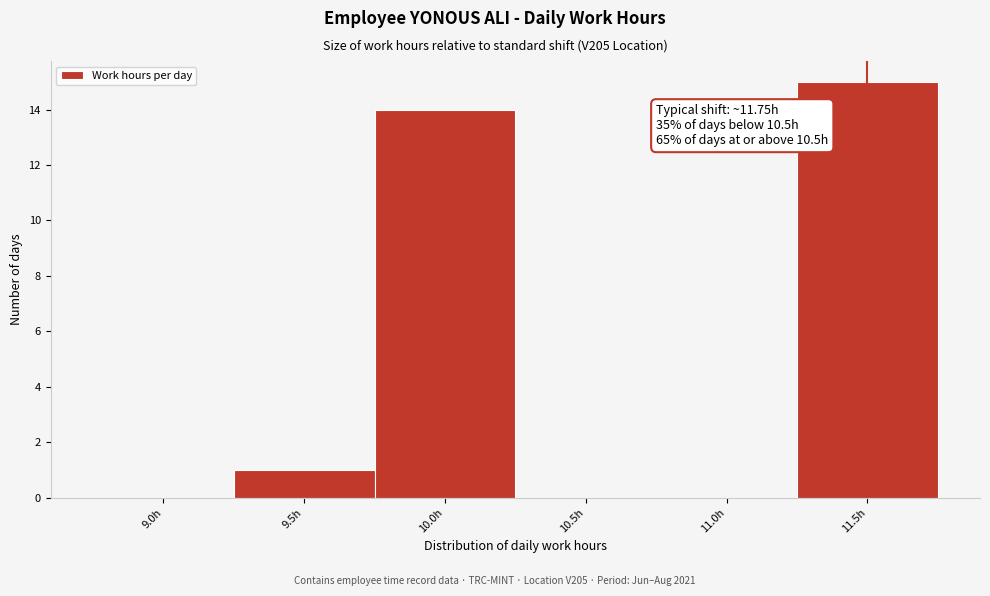

Reading right to left, transcribe all the data shown in this chart.

11.5h=15	11.0h=0	10.5h=0	10.0h=14	9.5h=1	9.0h=0